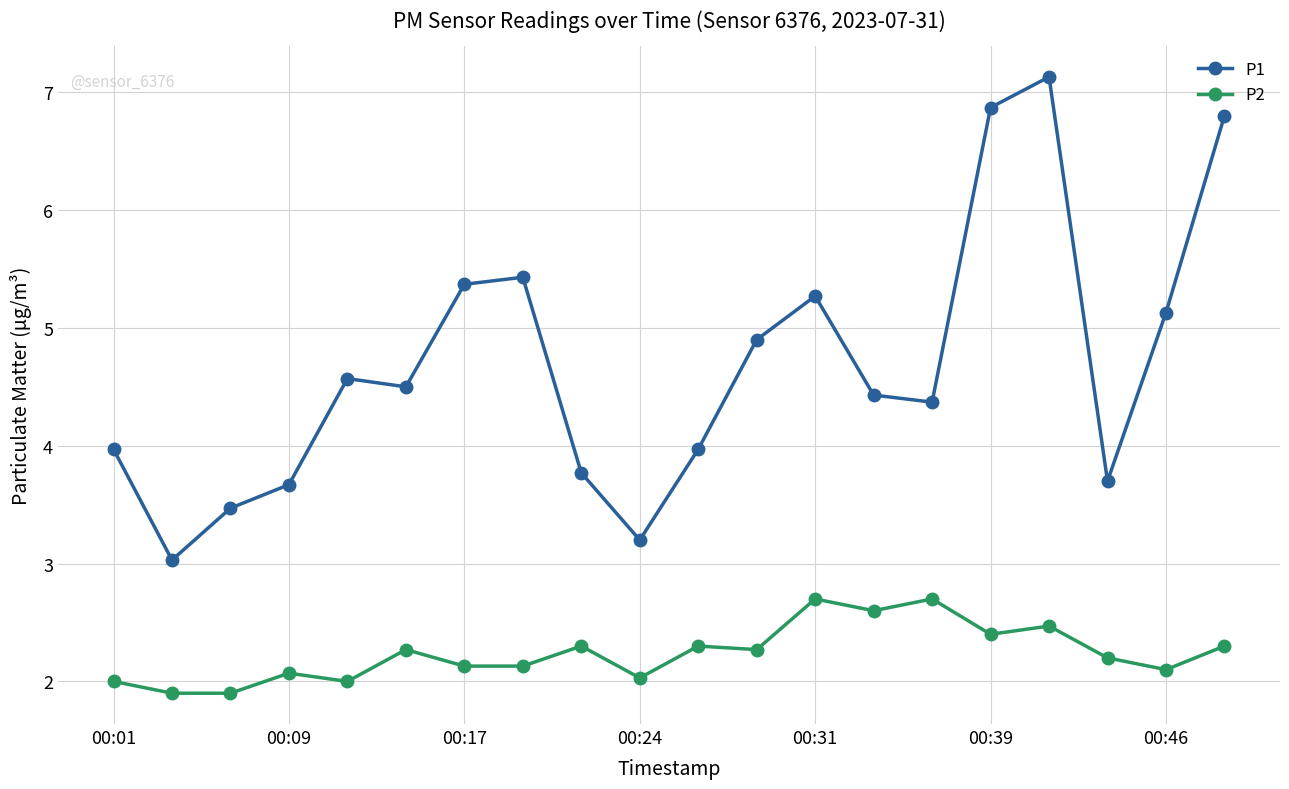

What is the sum of all P2 values?

44.8